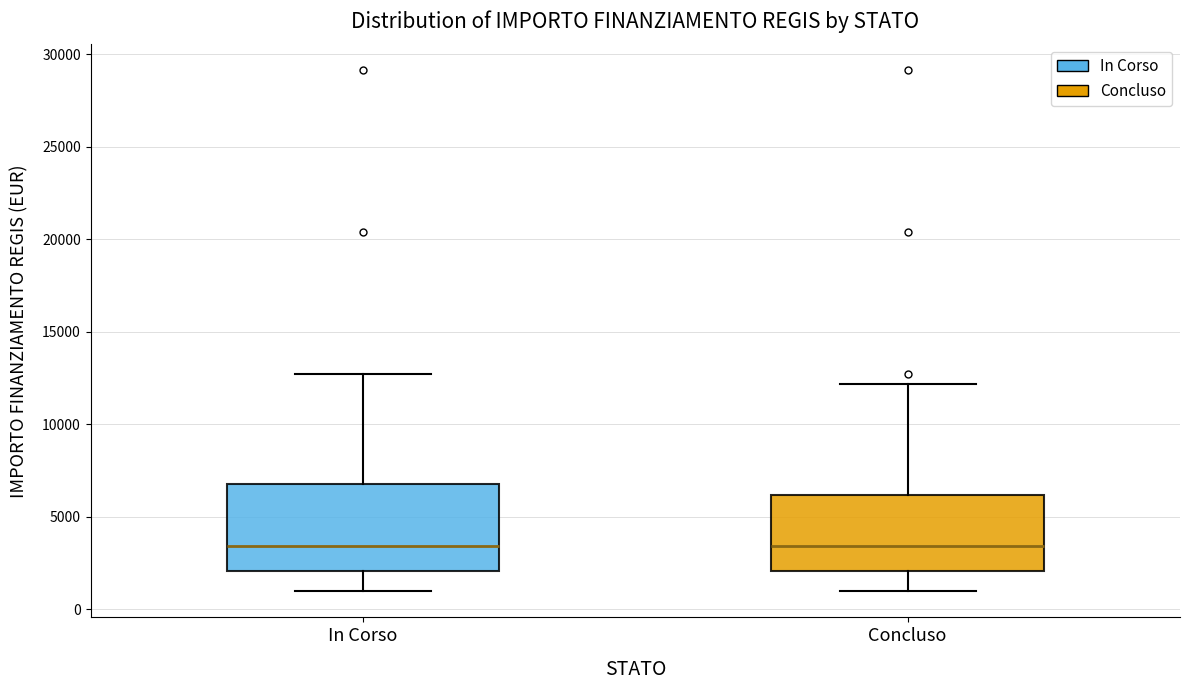

Reading left to right, transcribe this box plot: for each box, give where its median line is, the range the box spans, and where its two whiskers end, as read against the y-axis. The values are not printed on the chart, so give them approximately, as read against the axis.

In Corso: median 3500, box 2000 to 7000, whiskers 1000 to 12500
Concluso: median 3500, box 2000 to 6000, whiskers 1000 to 12000